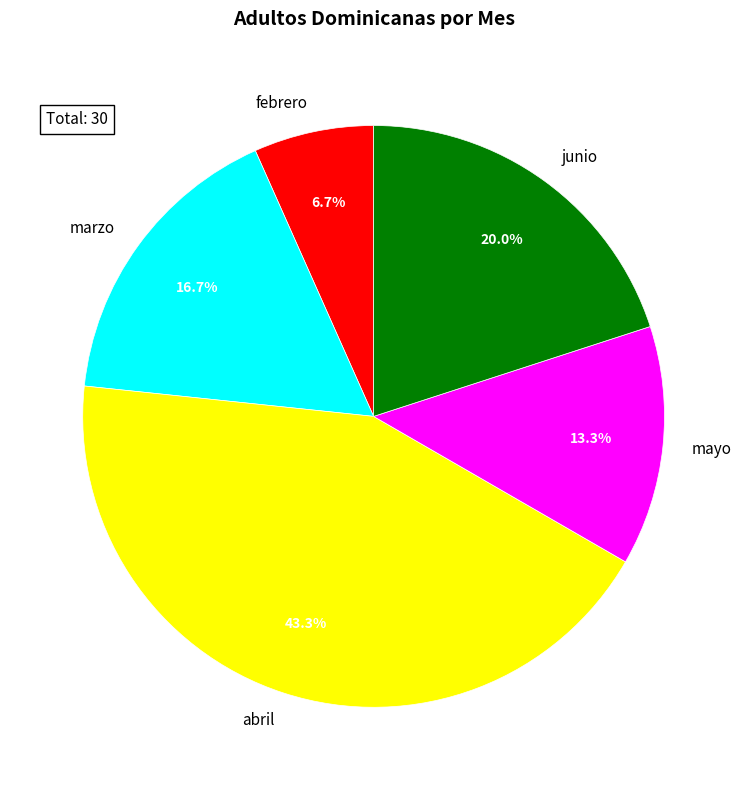

Count the number of slices in the pie.

5